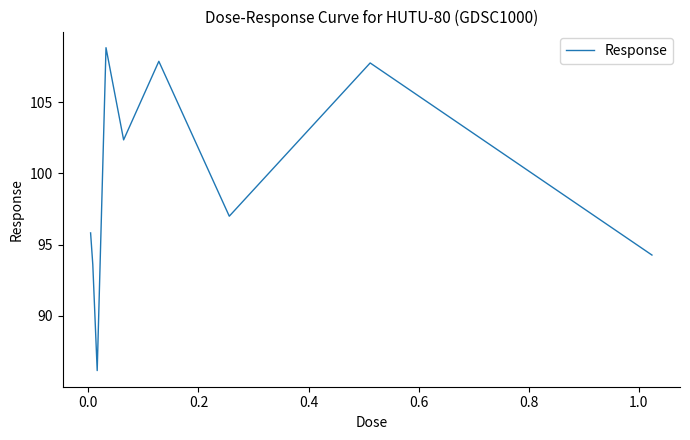

What is the average value?

99.3